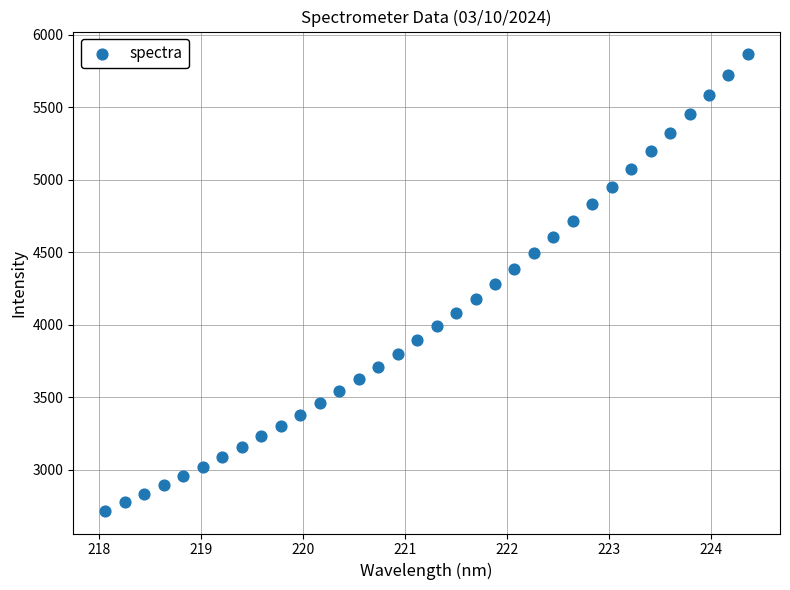

What is the range of X values (max minus min)?

6.3